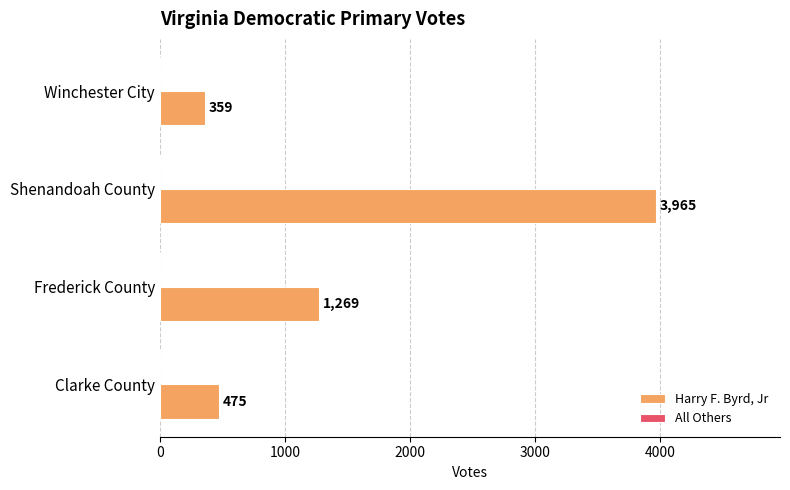

Rank the categories by value from lowest to highest.

Winchester City, Clarke County, Frederick County, Shenandoah County